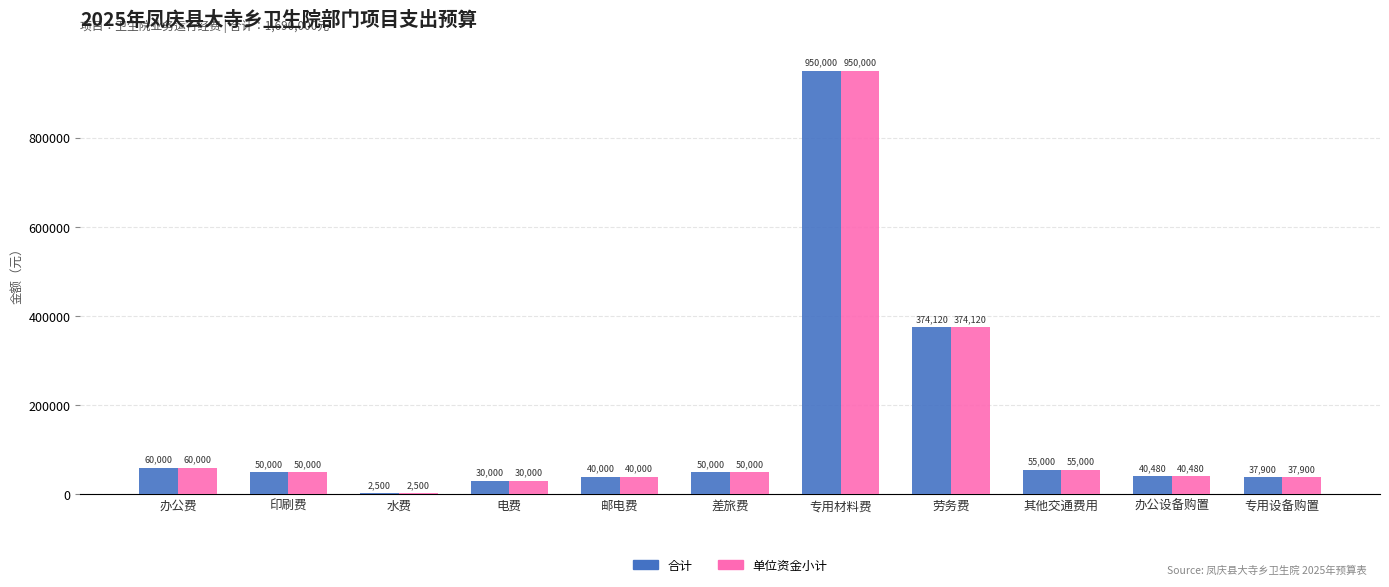

What is the highest value of the 合计 series?

950000